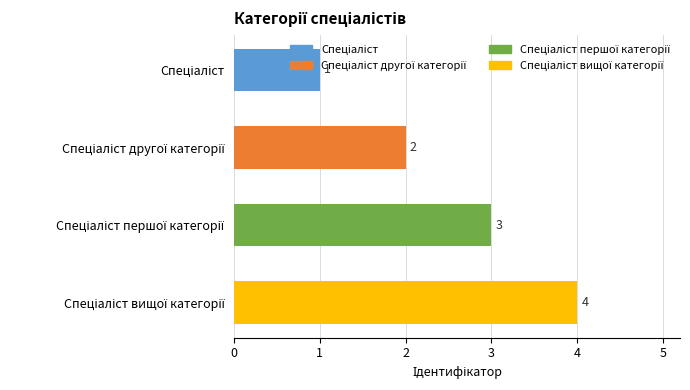

Count the values in the range 2 to 4.

3